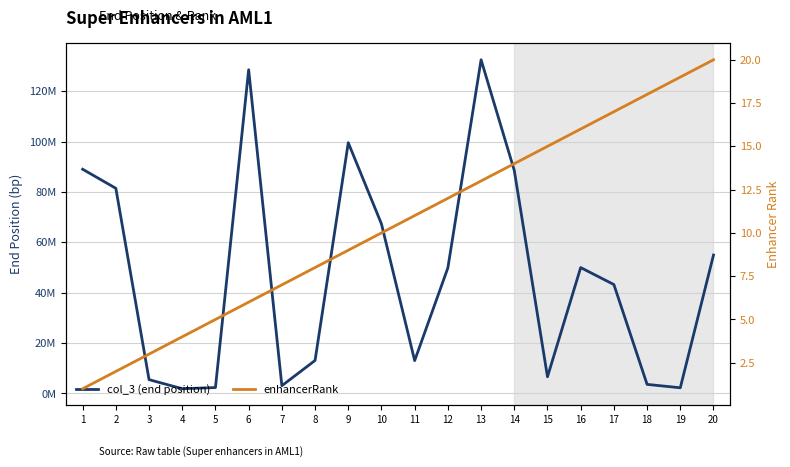

Reading right to left, transcribe all the data shown in this chart.

col_3 (end position): 54940420	2254715	3606835	43228019	49972627	6616387	88525387	132452985	49859177	13040594	67287508	99541279	13106061	3079427	128498221	2345695	1884046	5488768	81430787	89005995
enhancerRank: 20	19	18	17	16	15	14	13	12	11	10	9	8	7	6	5	4	3	2	1